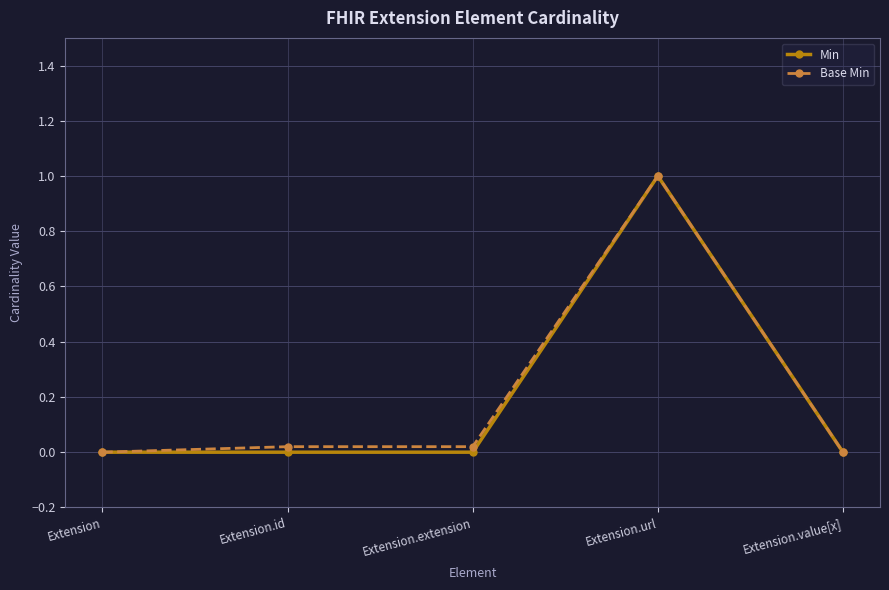

At which label is Base Min closest to 0?

Extension